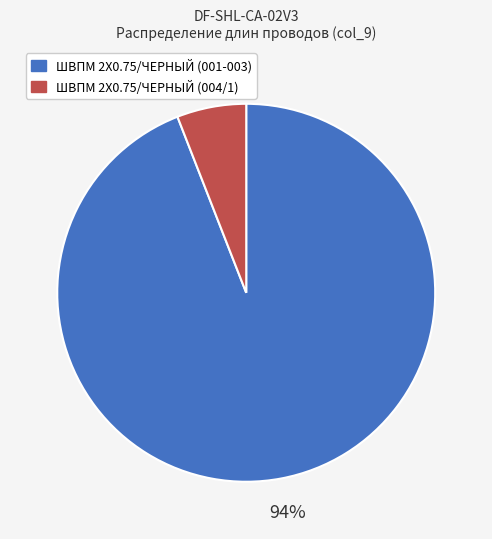

To the nearest percent, what is the average slice percentage?

50%